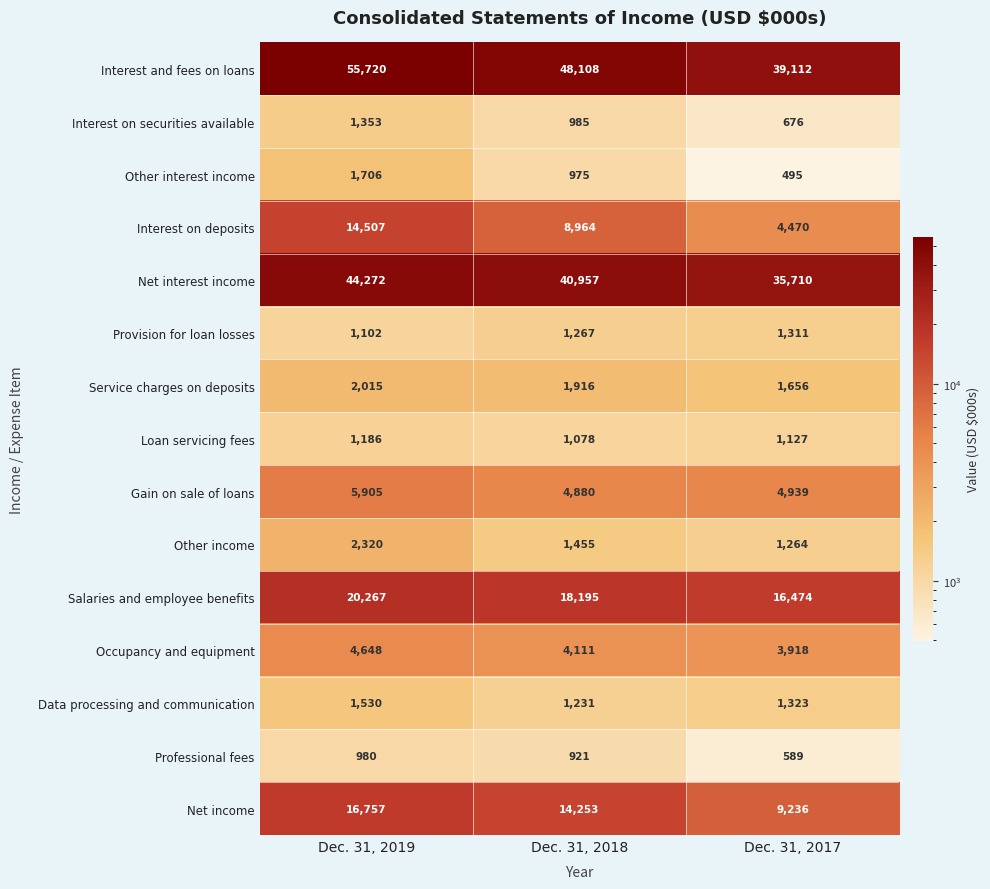

What is the minimum value shown in the chart?

495